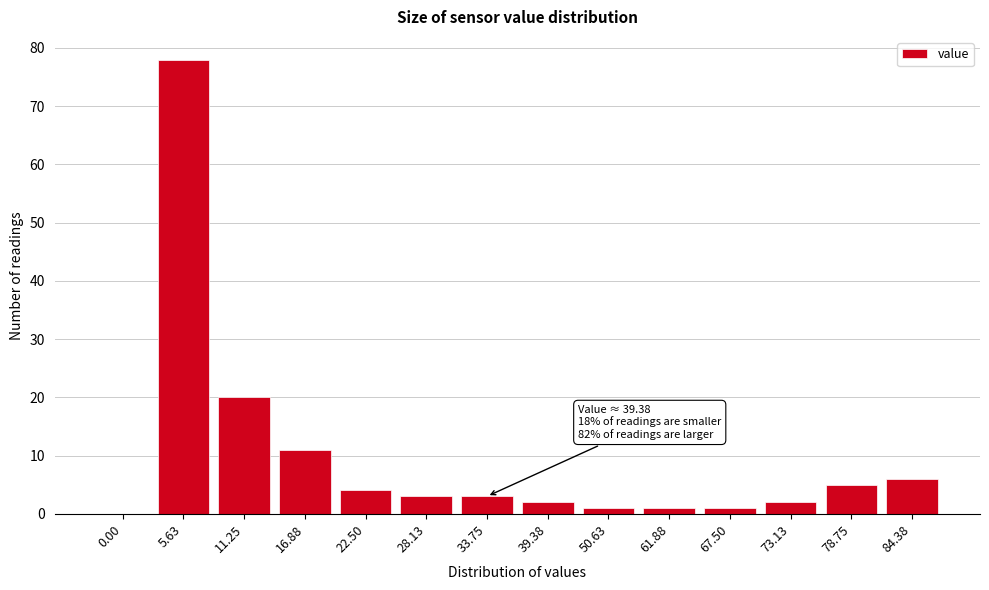

Reading left to right, extract all data points from this chart.

0.00=0	5.63=78	11.25=20	16.88=11	22.50=4	28.13=3	33.75=3	39.38=2	50.63=1	61.88=1	67.50=1	73.13=2	78.75=5	84.38=6